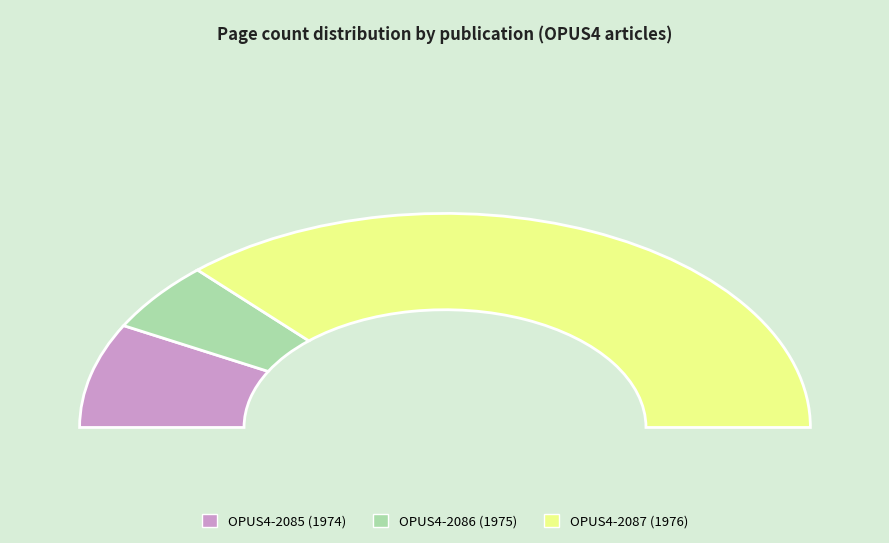

Do OPUS4-2085 and OPUS4-2086 together represent more than half of the pie?

No